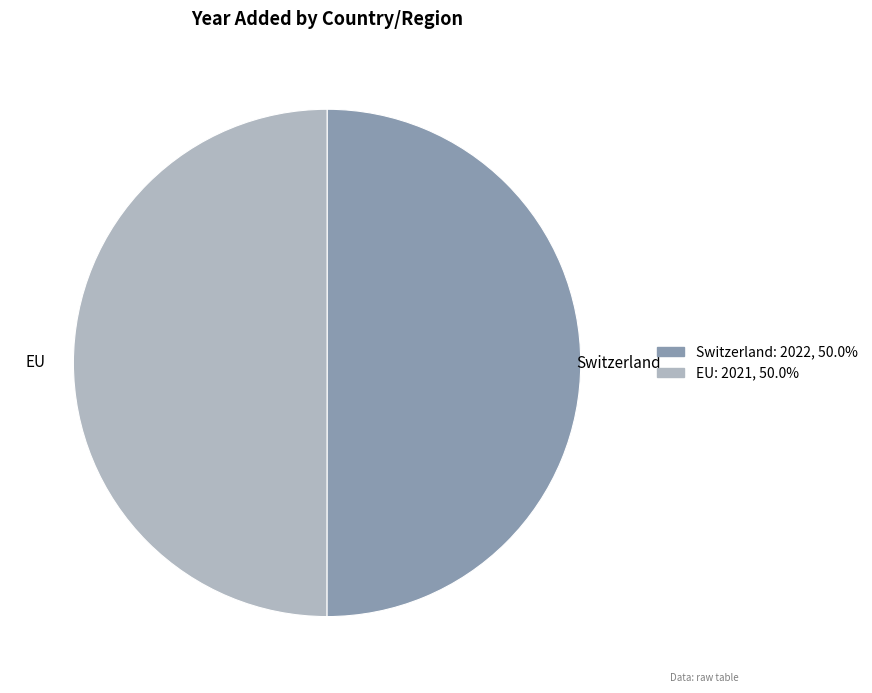

Is the sum of Switzerland and EU greater than half?

Yes